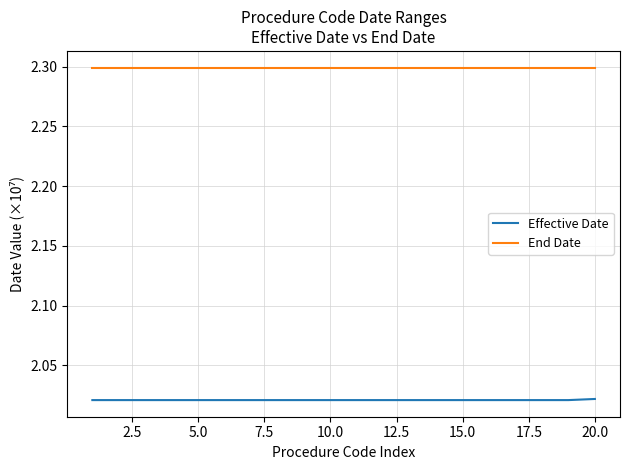

Which series has the largest range (max minus min)?

Effective Date